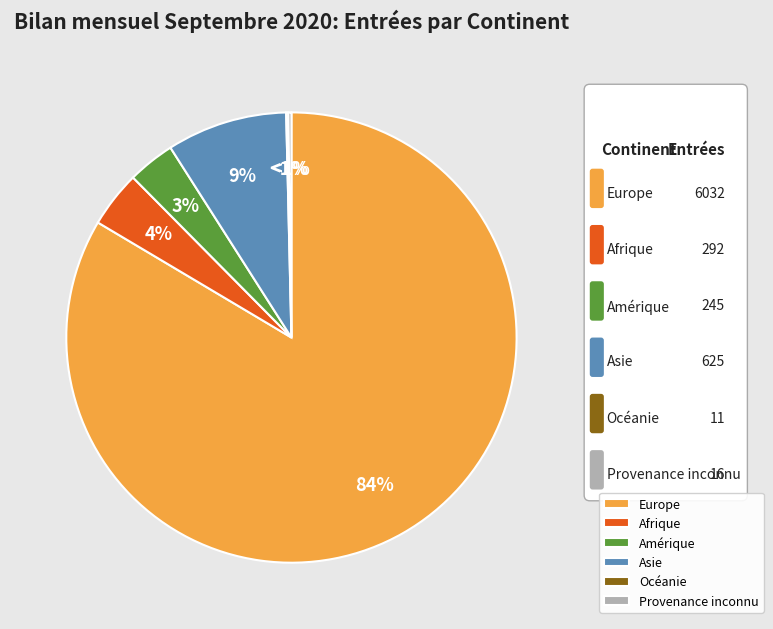

Rank the categories by value from highest to lowest.

Europe, Asie, Afrique, Amérique, Provenance inconnu, Océanie